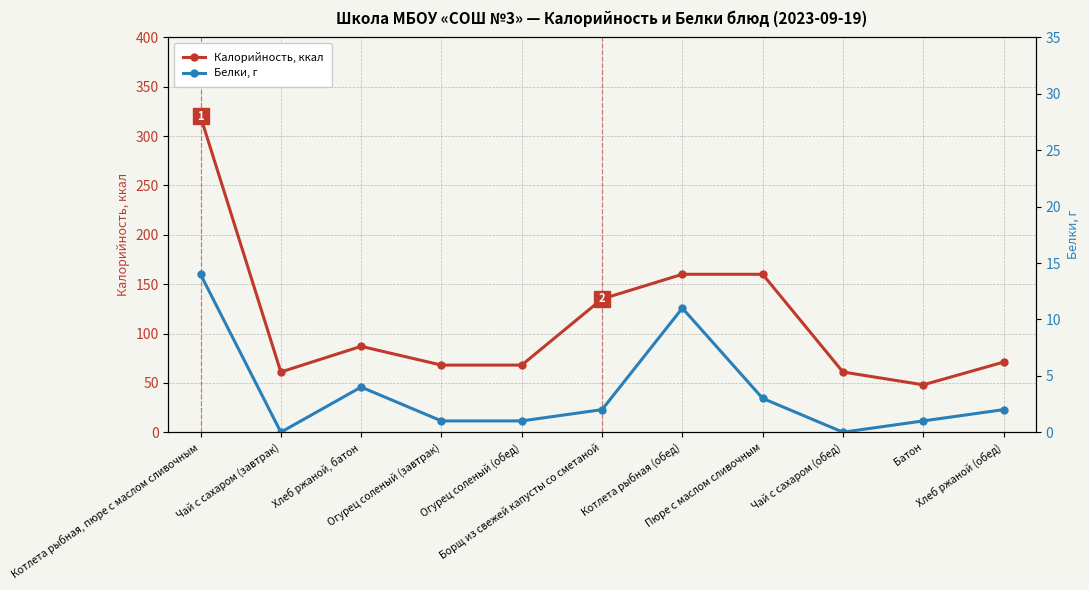

Reading left to right, what are all the values shown in this chart?

Калорийность, ккал: Котлета рыбная, пюре с маслом сливочным=320	Чай с сахаром (завтрак)=61	Хлеб ржаной, батон=87	Огурец соленый (завтрак)=68	Огурец соленый (обед)=68	Борщ из свежей капусты со сметаной=135	Котлета рыбная (обед)=160	Пюре с маслом сливочным=160	Чай с сахаром (обед)=61	Батон=48	Хлеб ржаной (обед)=71
Белки, г: Котлета рыбная, пюре с маслом сливочным=14	Чай с сахаром (завтрак)=0	Хлеб ржаной, батон=4	Огурец соленый (завтрак)=1	Огурец соленый (обед)=1	Борщ из свежей капусты со сметаной=2	Котлета рыбная (обед)=11	Пюре с маслом сливочным=3	Чай с сахаром (обед)=0	Батон=1	Хлеб ржаной (обед)=2